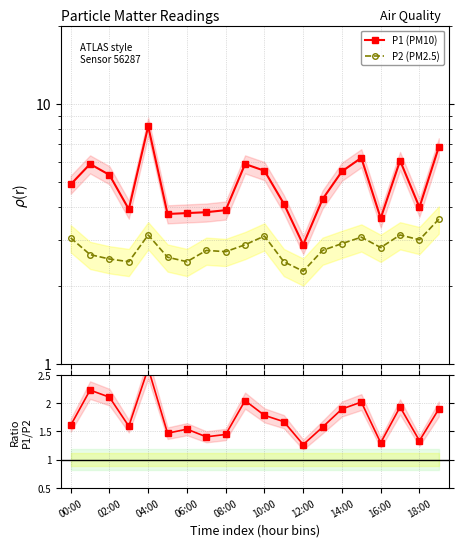

True or false: P1 (PM10) has a value of 5.5 at 18:00.

False